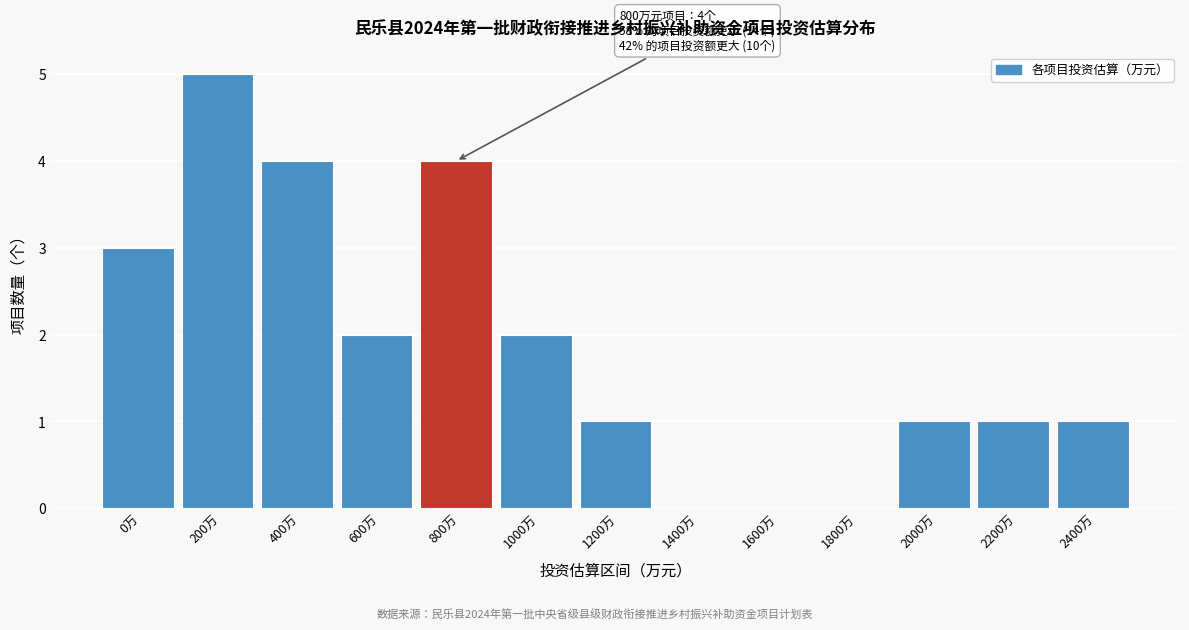

Reading right to left, transcribe all the data shown in this chart.

2400万=1	2200万=1	2000万=1	1800万=0	1600万=0	1400万=0	1200万=1	1000万=2	800万=4	600万=2	400万=4	200万=5	0万=3